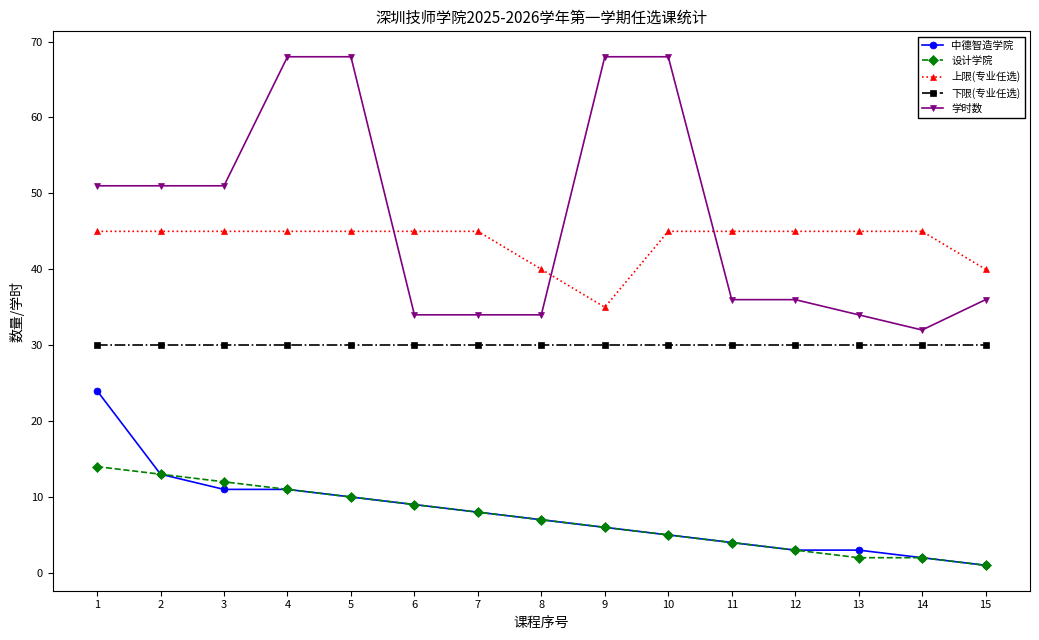

Which series has the widest spread of values?

学时数